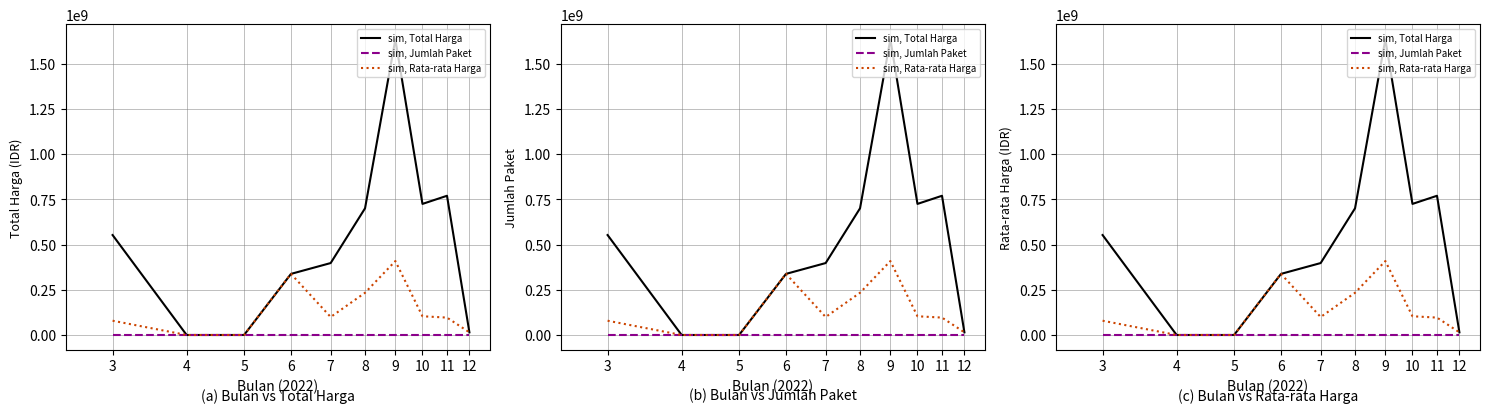

The value of sim, Jumlah Paket at 5 is 0. True or false?

True